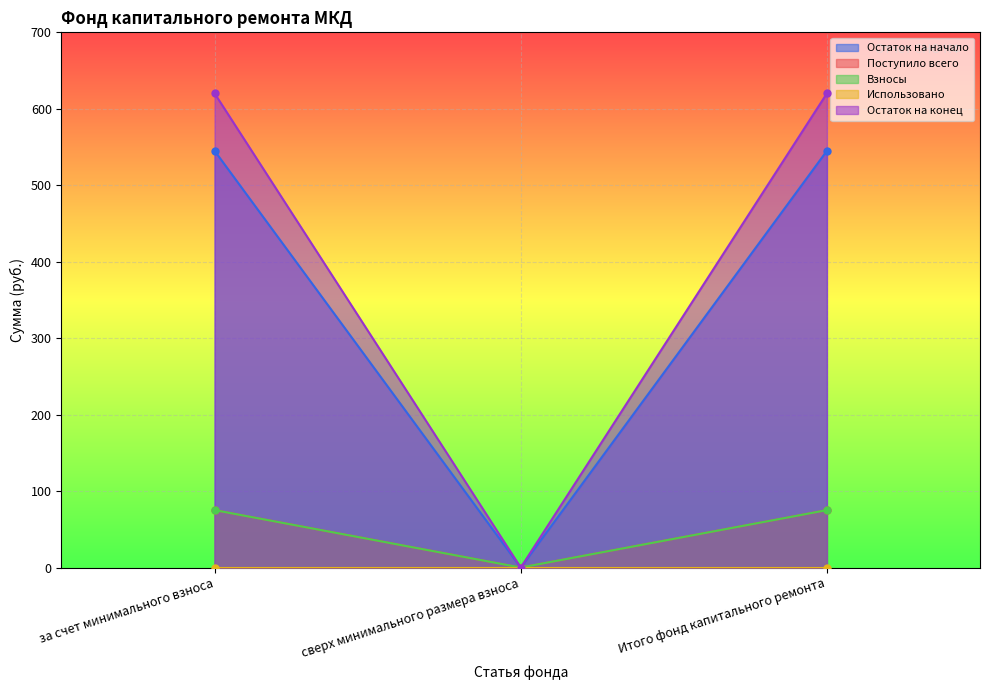

Which label corresponds to the smallest value in the chart?

сверх минимального размера взноса